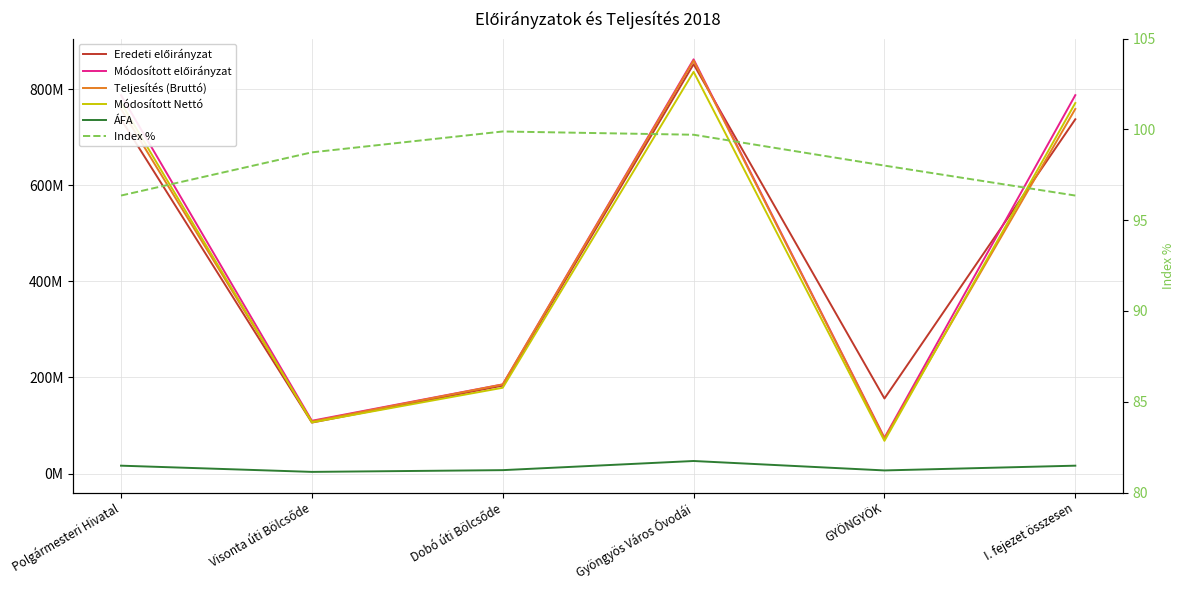

Which series changed the most between Visonta úti Bölcsőde and GYÖNGYÖK?

Eredeti előirányzat